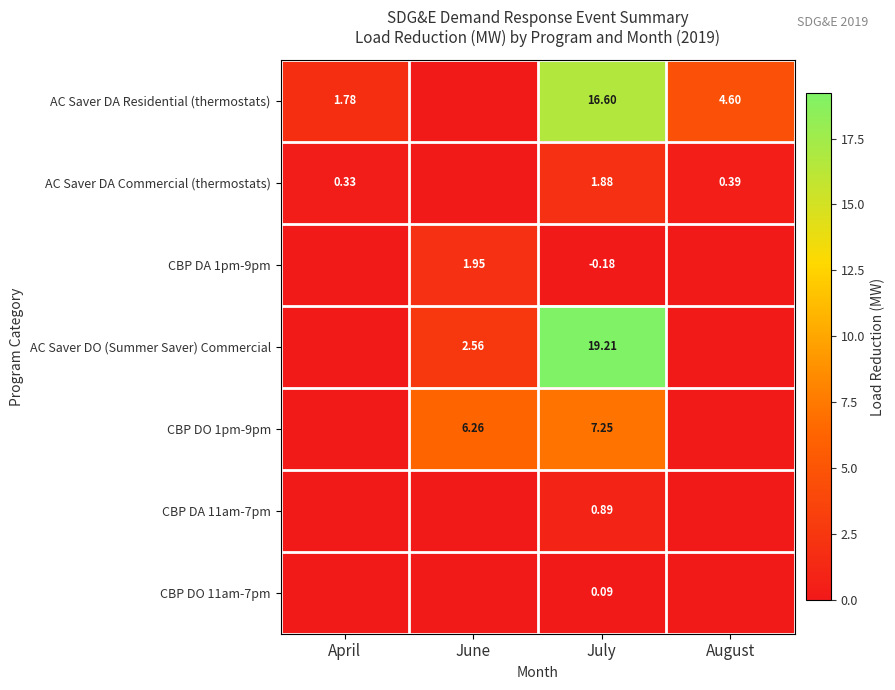

What is the maximum value shown in the chart?

19.2